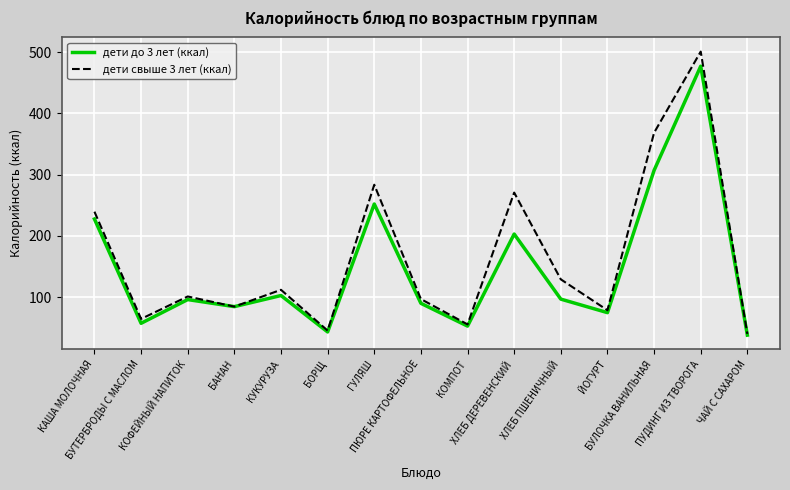

The дети свыше 3 лет (ккал) series shows 101.1 at КОФЕЙНЫЙ НАПИТОК. True or false?

True